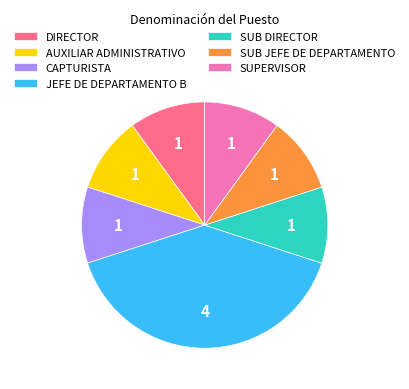

The AUXILIAR ADMINISTRATIVO slice represents 21% of the pie. True or false?

False